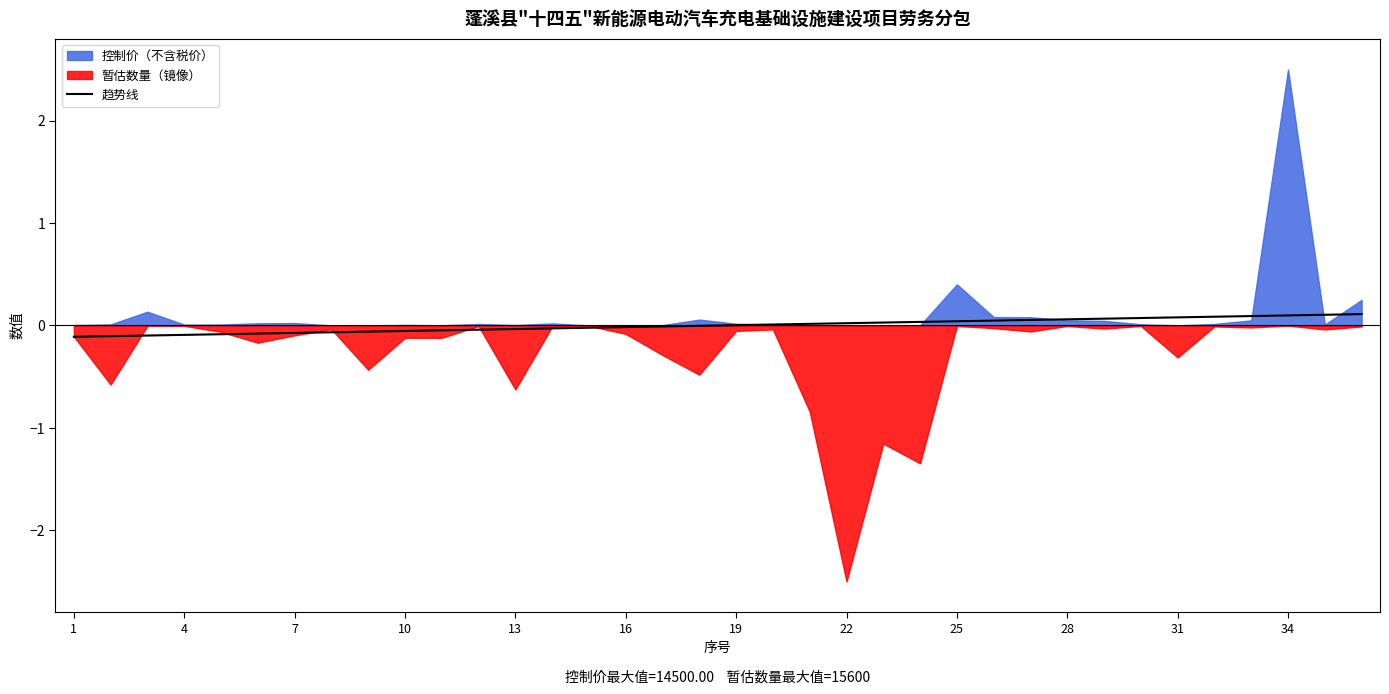

What is the difference between the maximum and second lowest values?

0.2